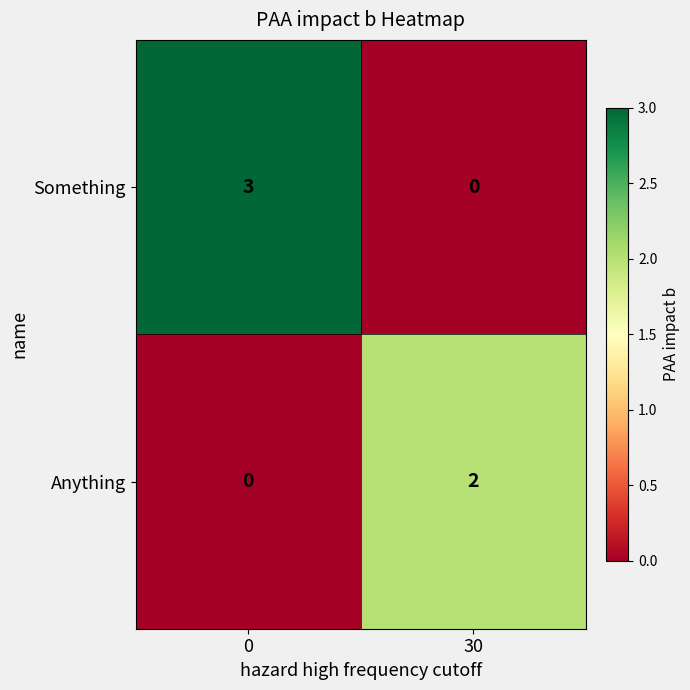

What is the difference between the Something values at 30 and 0?

3